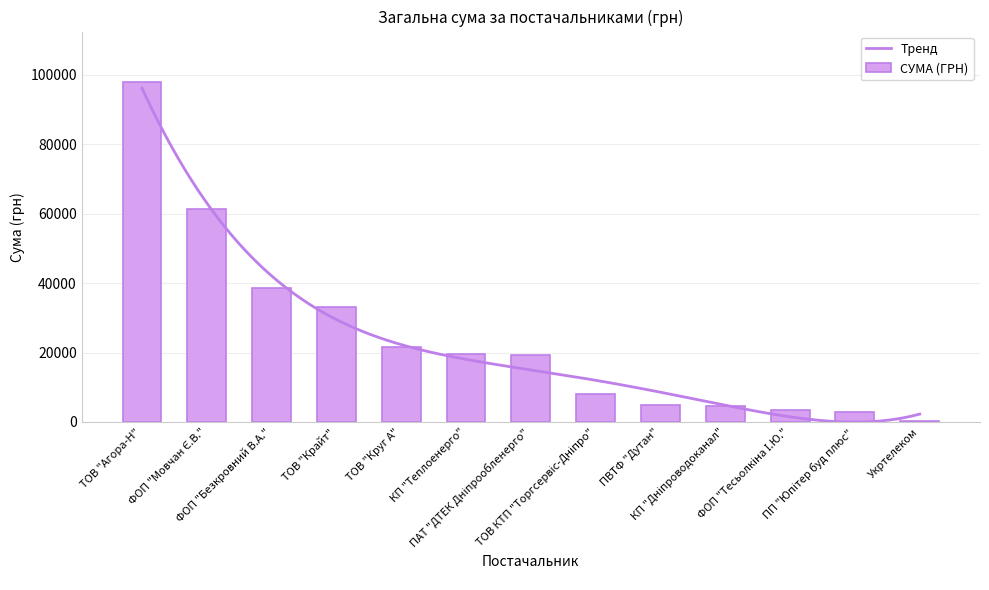

What is the label of the 2nd bar from the right?

ПП "Юпітер буд плюс"